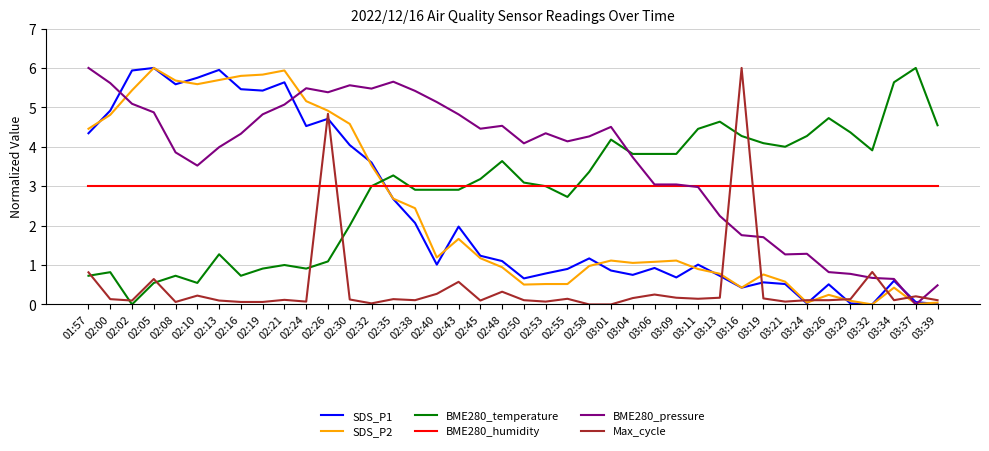

Is it true that BME280_humidity equals 3.0 at 03:29?

True